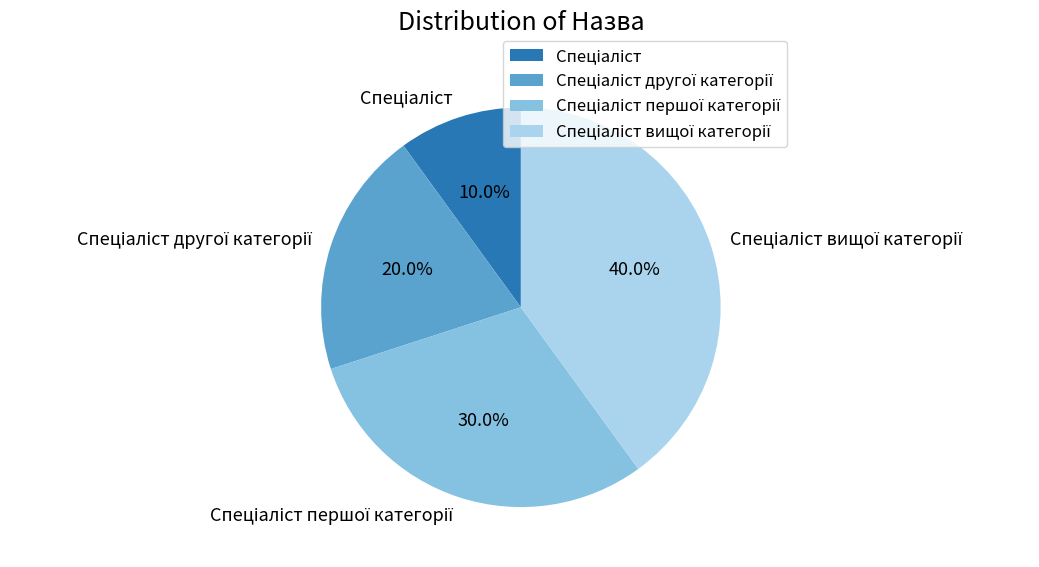

To the nearest percent, what is the average slice percentage?

25%